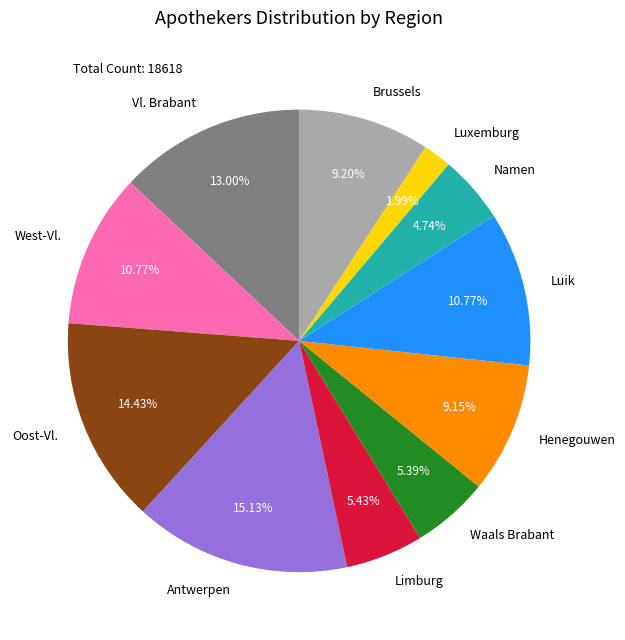

Approximately how many times larger is the value at Waals Brabant compared to Antwerpen?

0.4